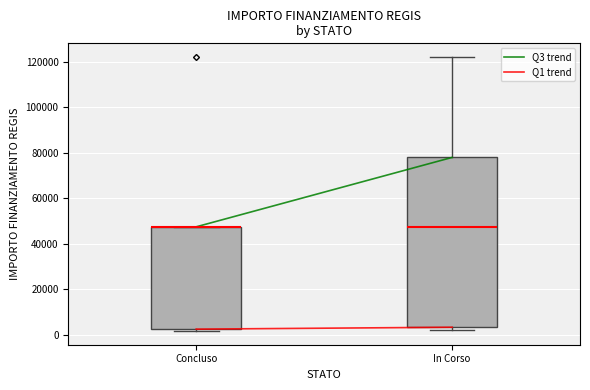

Reading left to right, transcribe this box plot: for each box, give where its median line is, the range the box spans, and where its two whiskers end, as read against the y-axis. The values are not printed on the chart, so give them approximately, as read against the axis.

Concluso: median 48000 (drawn on the box's upper edge), box 2000 to 48000, whiskers 2000 (just below the box's lower edge) to 48000
In Corso: median 48000, box 4000 to 78000, whiskers 2000 to 122000